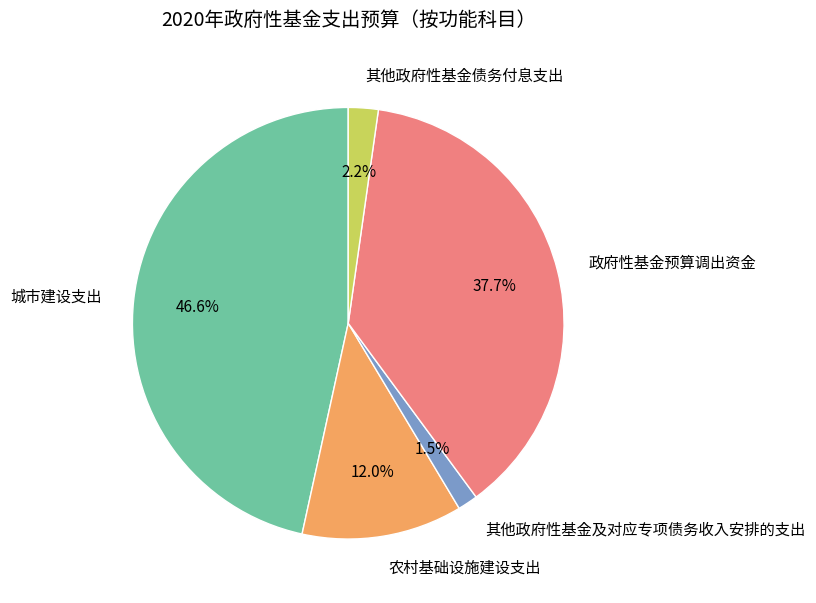

Rank the categories by value from highest to lowest.

城市建设支出, 政府性基金预算调出资金, 农村基础设施建设支出, 其他政府性基金债务付息支出, 其他政府性基金及对应专项债务收入安排的支出